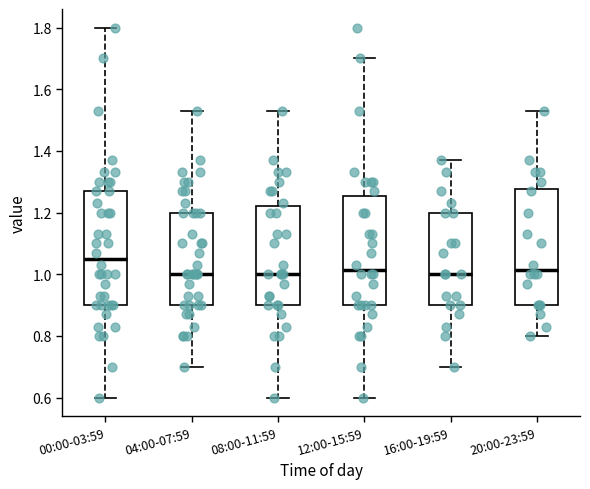

Reading left to right, transcribe this box plot: for each box, give where its median line is, the range the box spans, and where its two whiskers end, as read against the y-axis. The values are not printed on the chart, so give them approximately, as read against the axis.

00:00-03:59: median 1.06, box 0.90 to 1.28, whiskers 0.60 to 1.80
04:00-07:59: median 1.00, box 0.90 to 1.20, whiskers 0.70 to 1.54
08:00-11:59: median 1.00, box 0.90 to 1.22, whiskers 0.60 to 1.54
12:00-15:59: median 1.02, box 0.90 to 1.26, whiskers 0.60 to 1.70
16:00-19:59: median 1.00, box 0.90 to 1.20, whiskers 0.70 to 1.38
20:00-23:59: median 1.02, box 0.90 to 1.28, whiskers 0.80 to 1.54